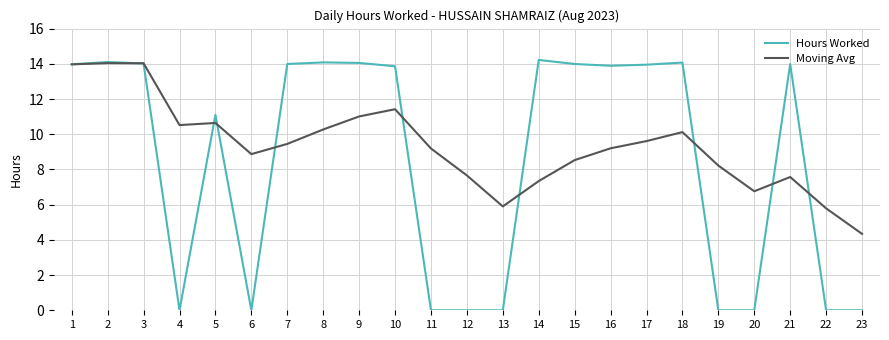

What is the highest value of the Moving Avg series?

14.0